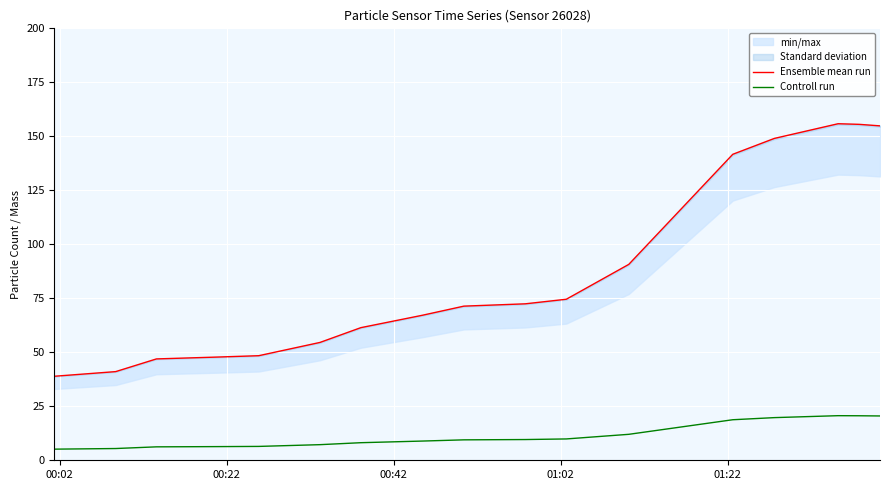

True or false: Controll run and Ensemble mean run intersect in this chart.

False